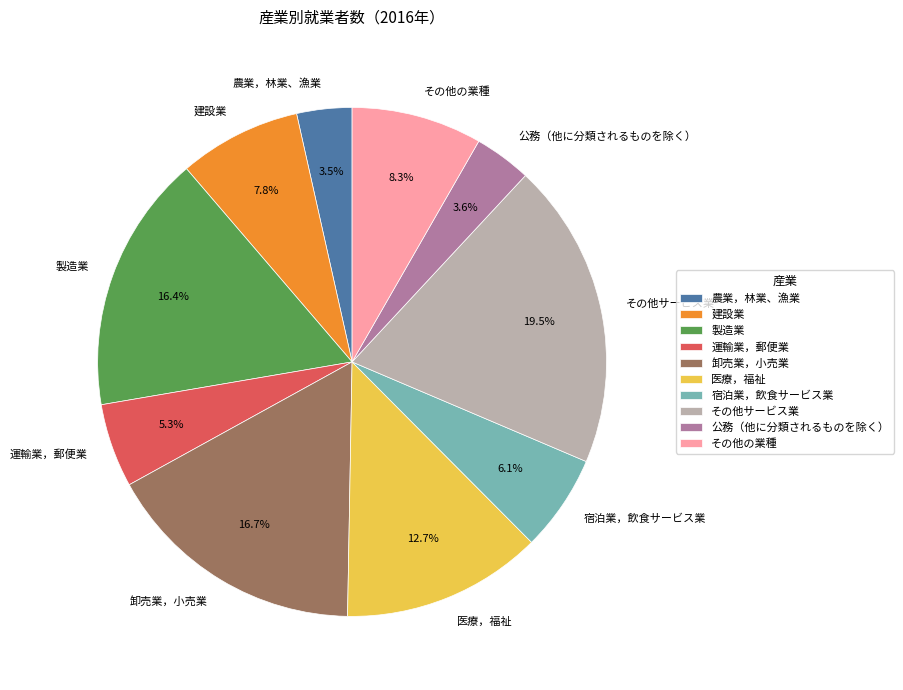

Does any single category account for the majority?

No